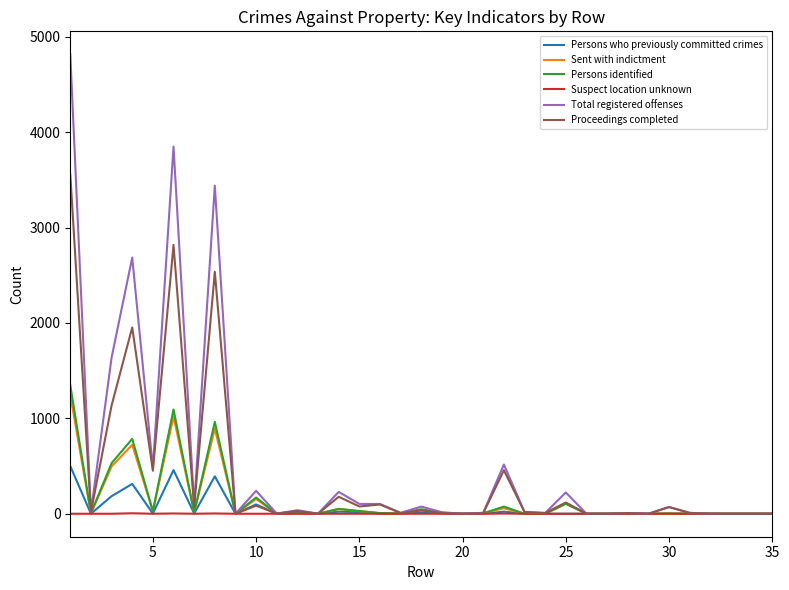

Which series has the widest spread of values?

Total registered offenses